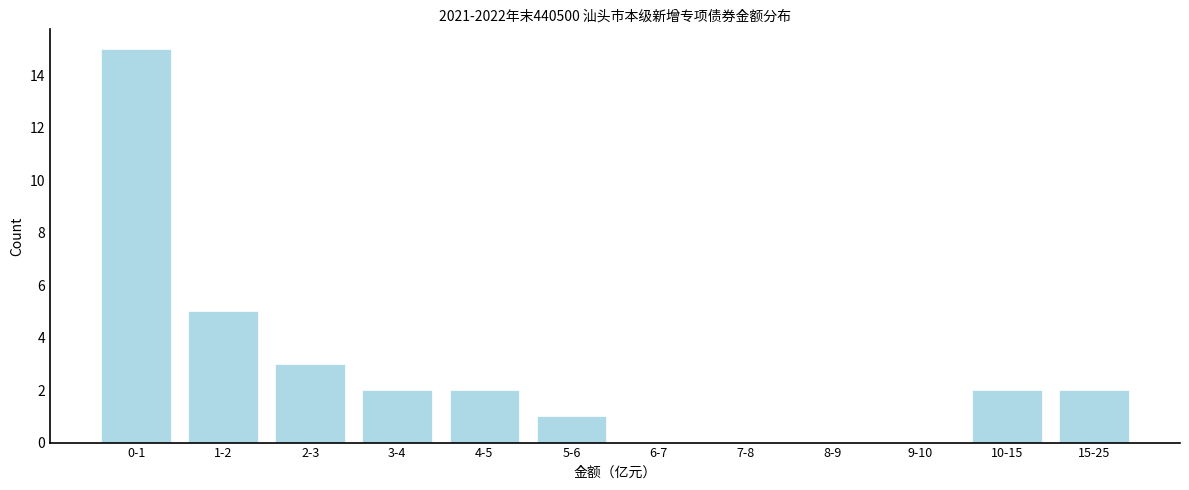

Reading left to right, what are all the values shown in this chart?

0-1=15	1-2=5	2-3=3	3-4=2	4-5=2	5-6=1	6-7=0	7-8=0	8-9=0	9-10=0	10-15=2	15-25=2